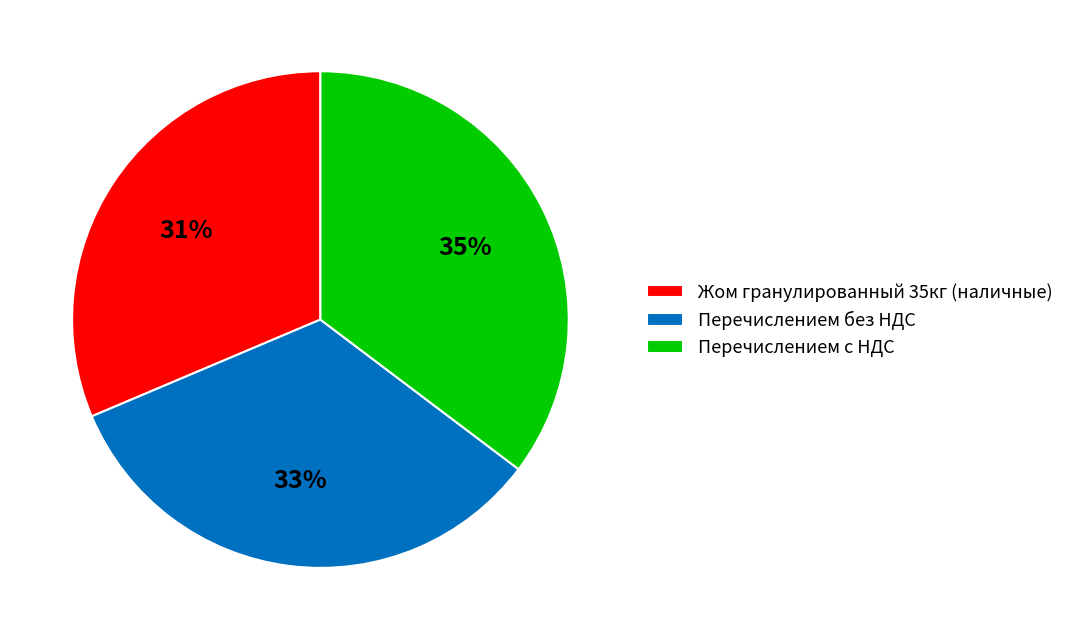

To the nearest percent, what portion does Жом гранулированный 35кг (наличные) represent?

31%